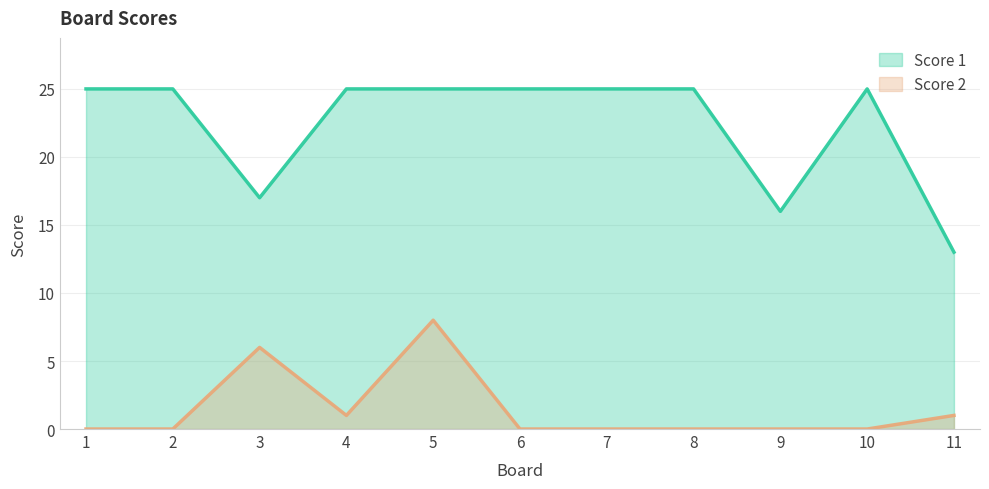

Reading left to right, what are all the values shown in this chart?

Score 1: 25	25	17	25	25	25	25	25	16	25	13
Score 2: 0	0	6	1	8	0	0	0	0	0	1